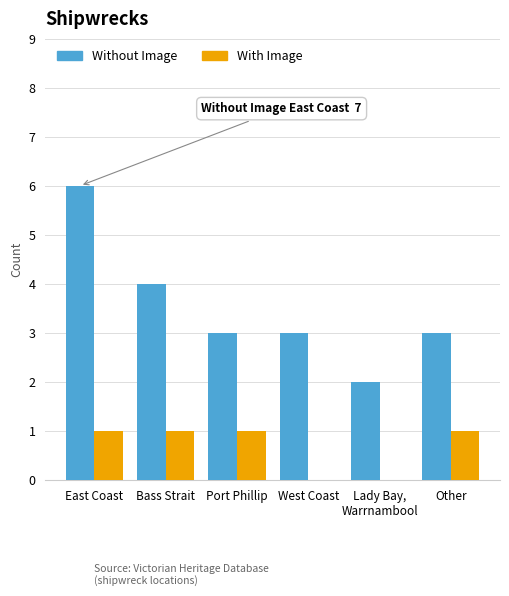

What are all the series names shown in the legend?

Without Image, With Image